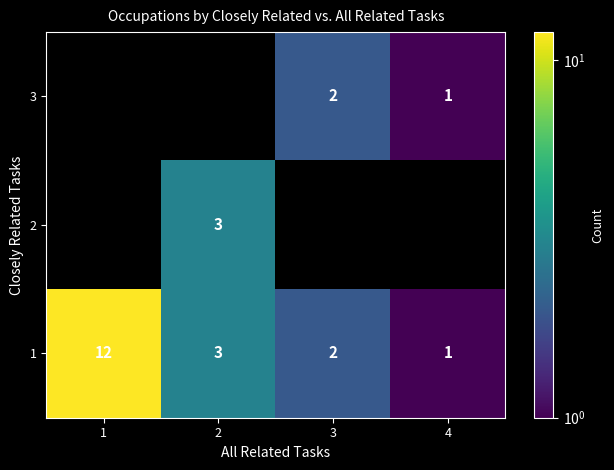

Is it true that 1 equals 4.7 at 1?

False